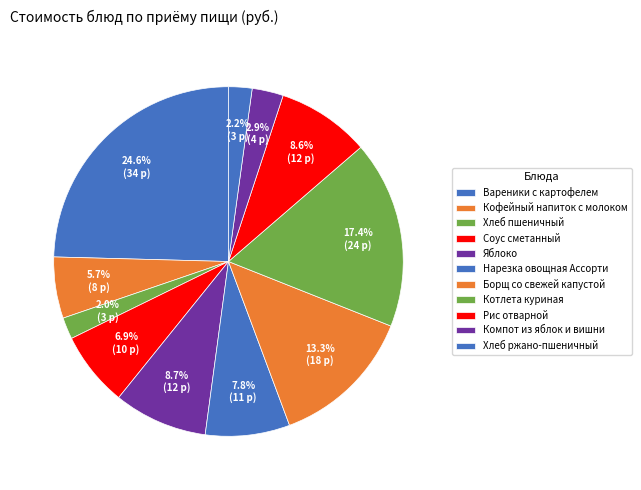

How many segments does this pie chart have?

11